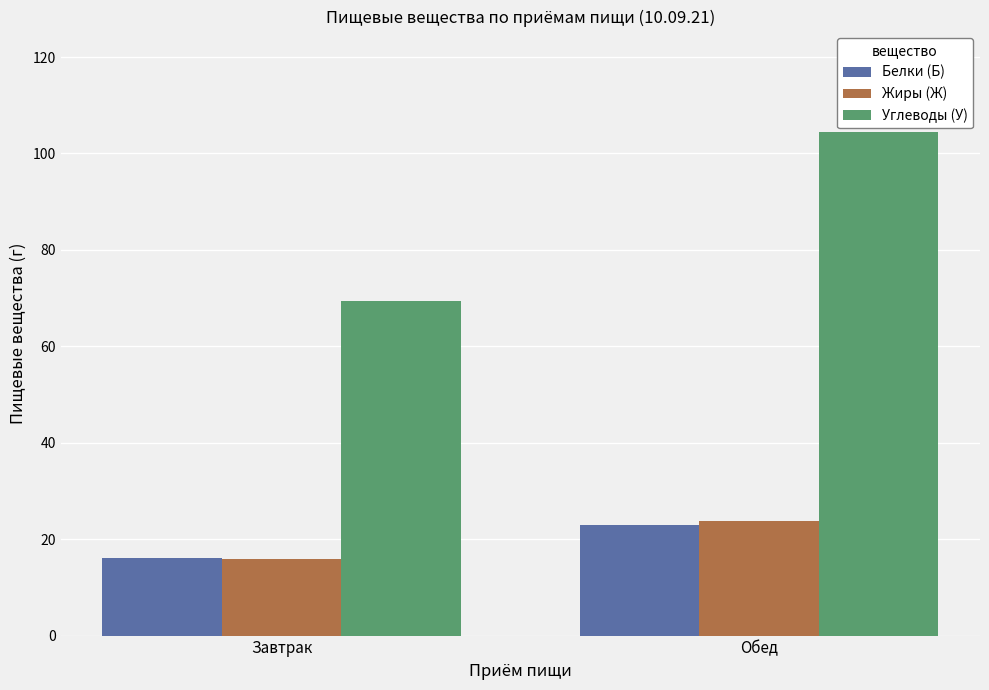

The Углеводы (У) series shows 104.4 at Обед. True or false?

True